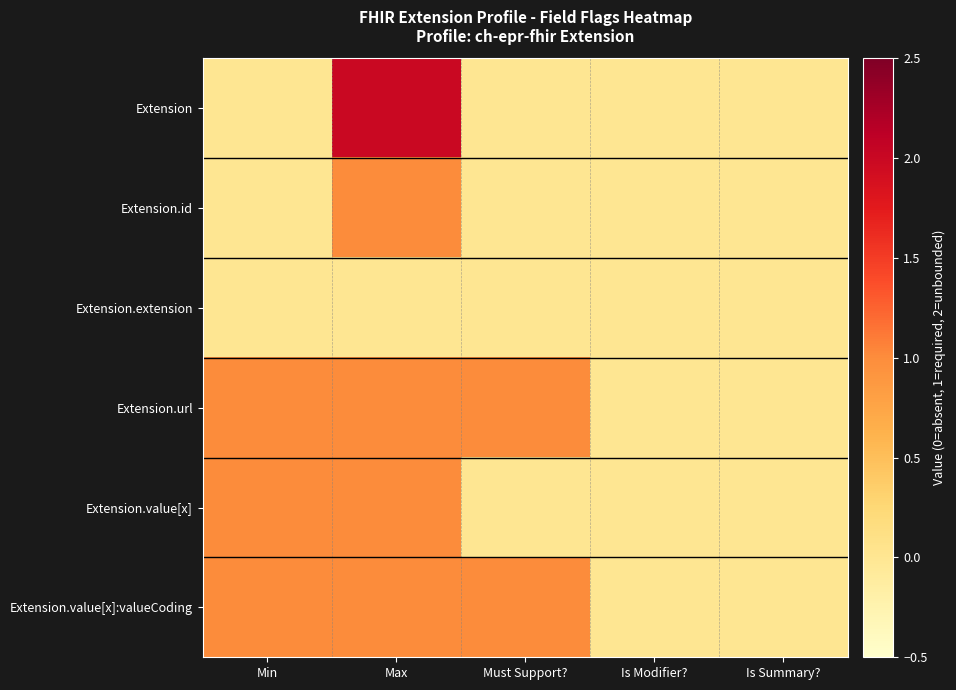

Rank the series by their maximum value, from highest to lowest.

Extension, Extension.id, Extension.url, Extension.value[x], Extension.value[x]:valueCoding, Extension.extension